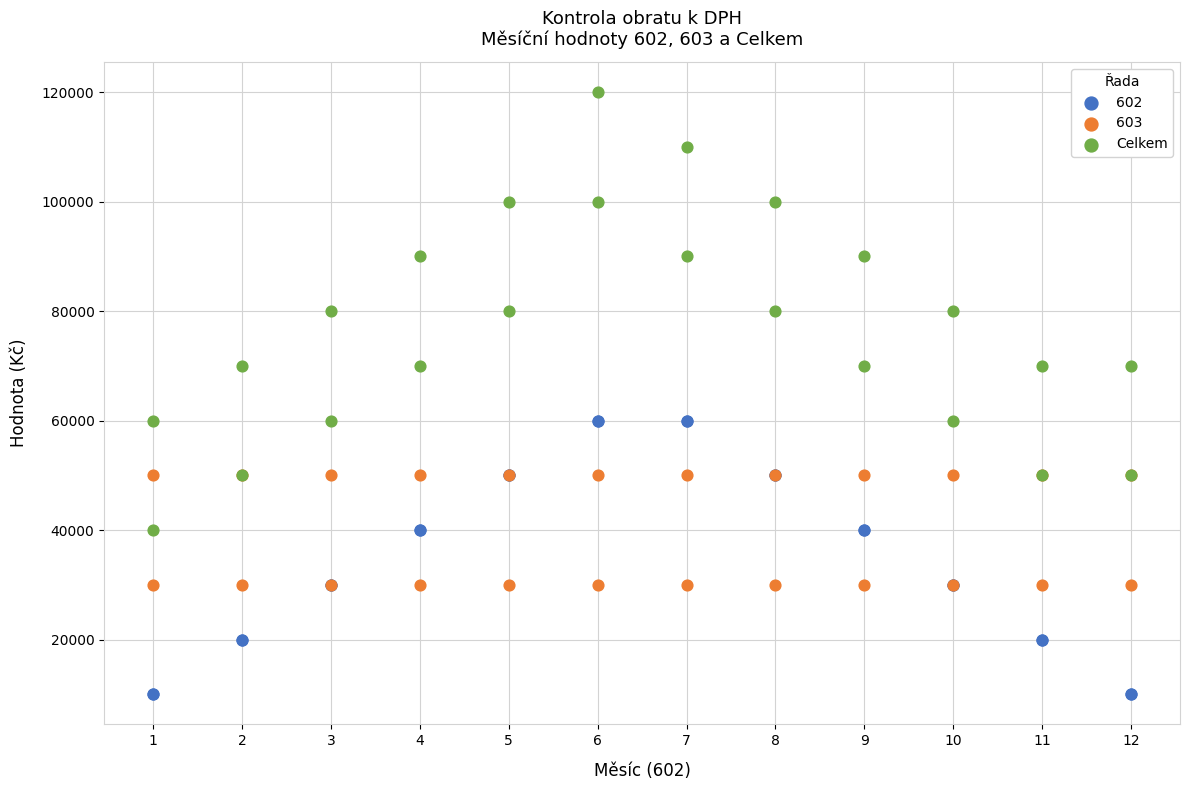

Which series has the largest Y range (max minus min)?

Celkem